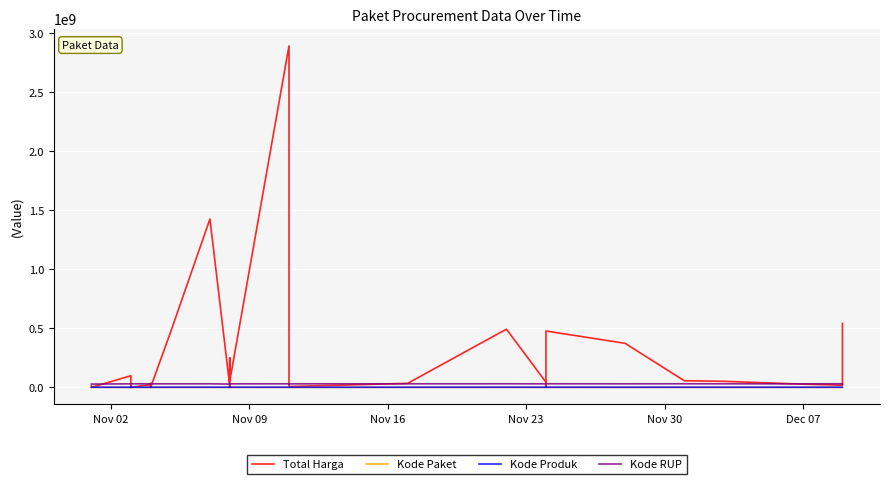

Is the value of Kode RUP at 33 greater than the value of Kode Paket at 29?

Yes